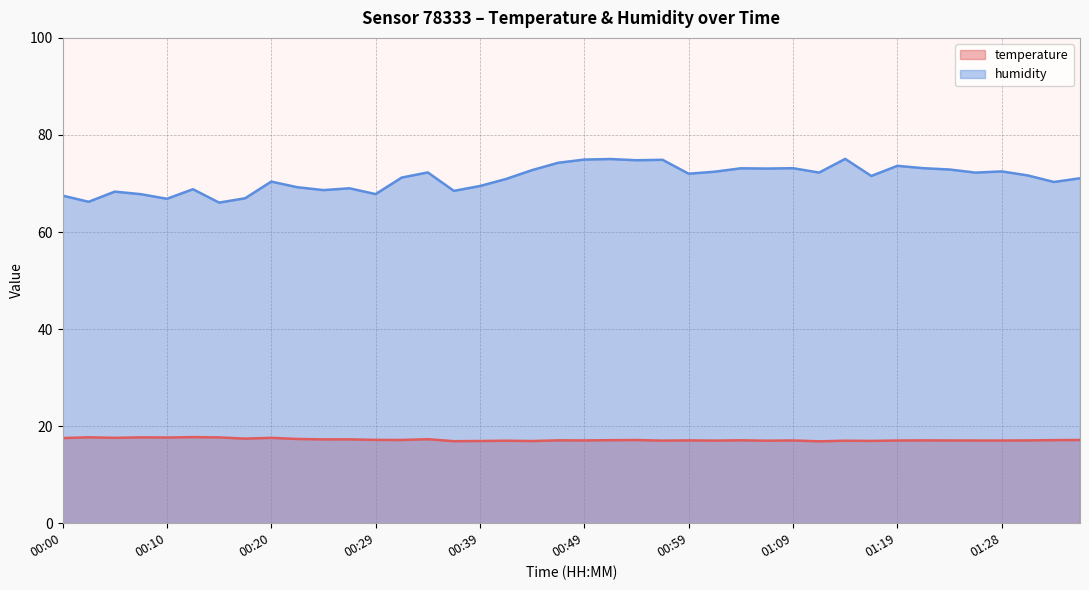

True or false: humidity and temperature intersect in this chart.

False